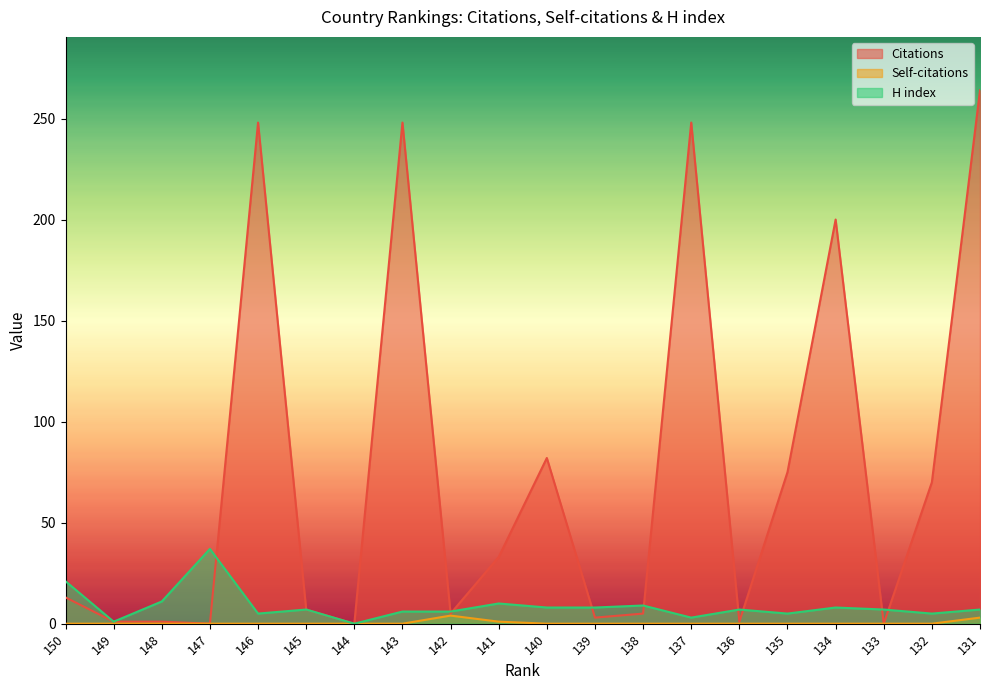

What is the total value across all series at 131?

274